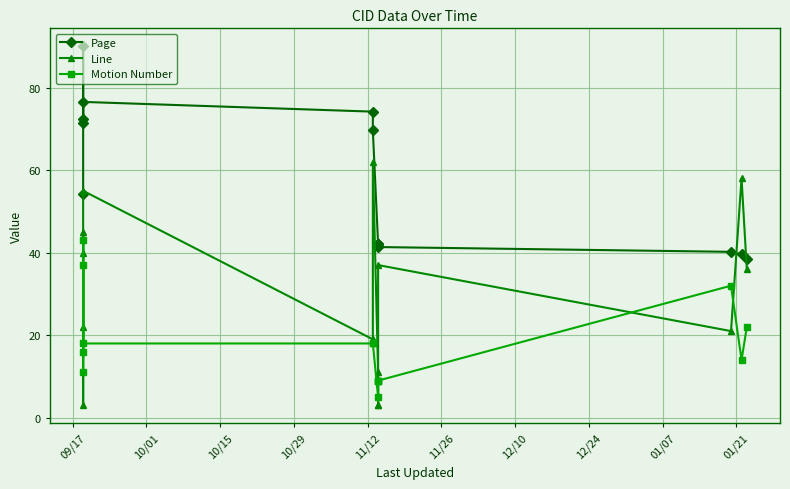

What is the total value across all series at 10/29?

155.4